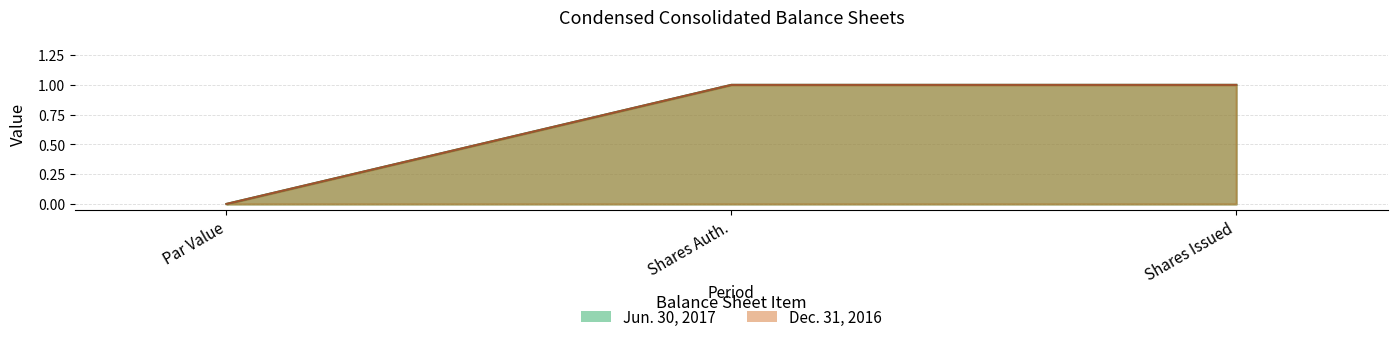

The value of Jun. 30, 2017 at Par Value is 0.0. True or false?

True